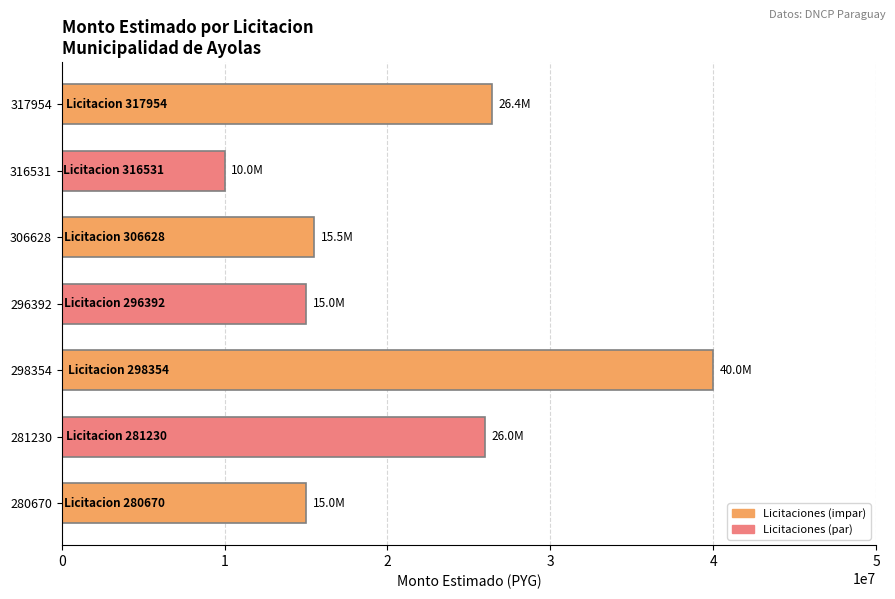

Is it true that the value at 306628 is 20984990?

False